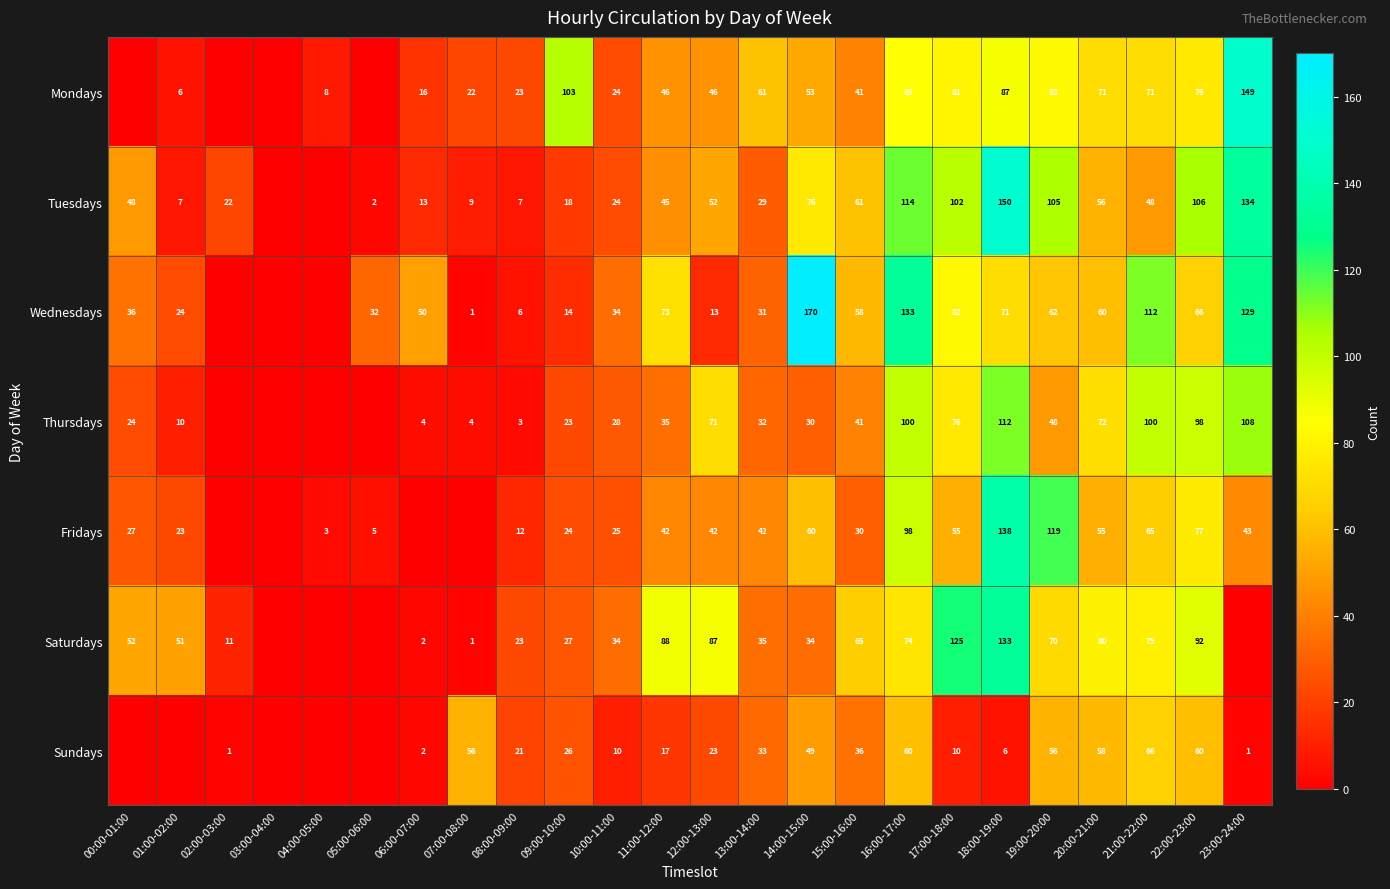

What is the greatest value displayed?

170